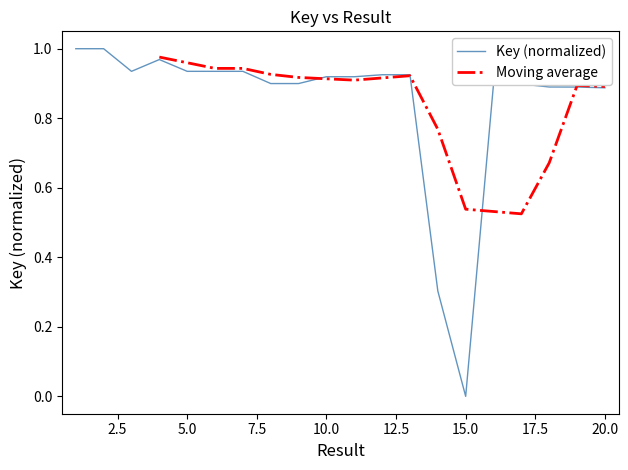

At which category does the chart reach its minimum across all series?

15